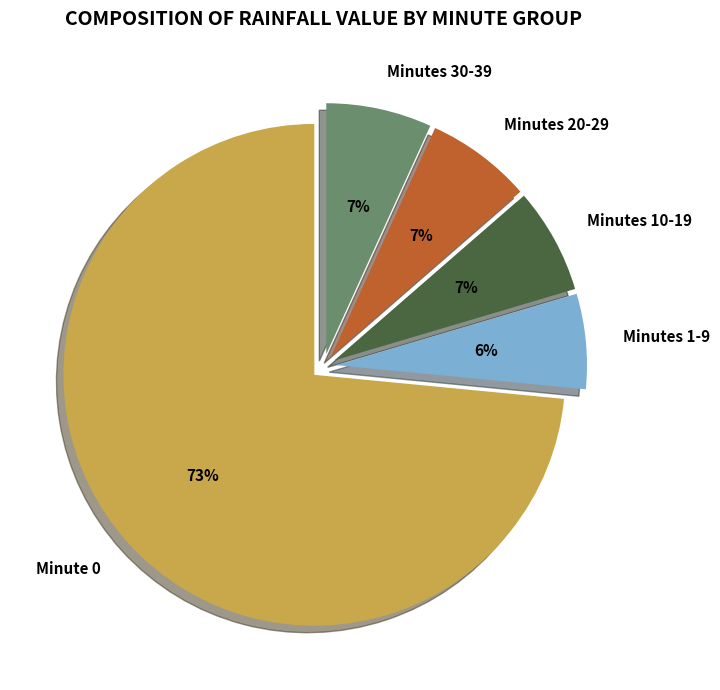

How many slices are in this pie chart?

5